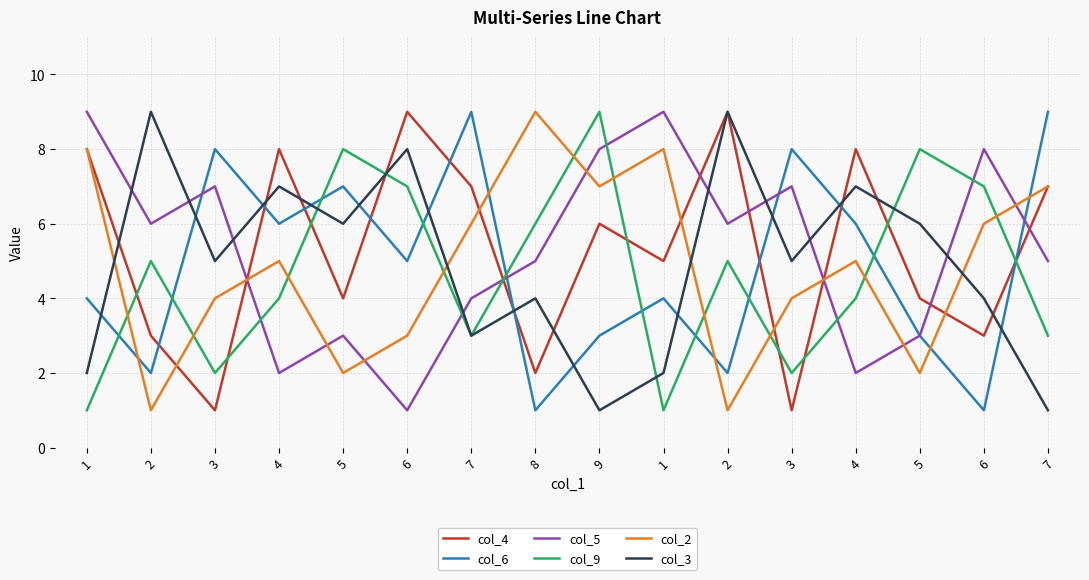

At which category does col_3 reach its first local valley?

3